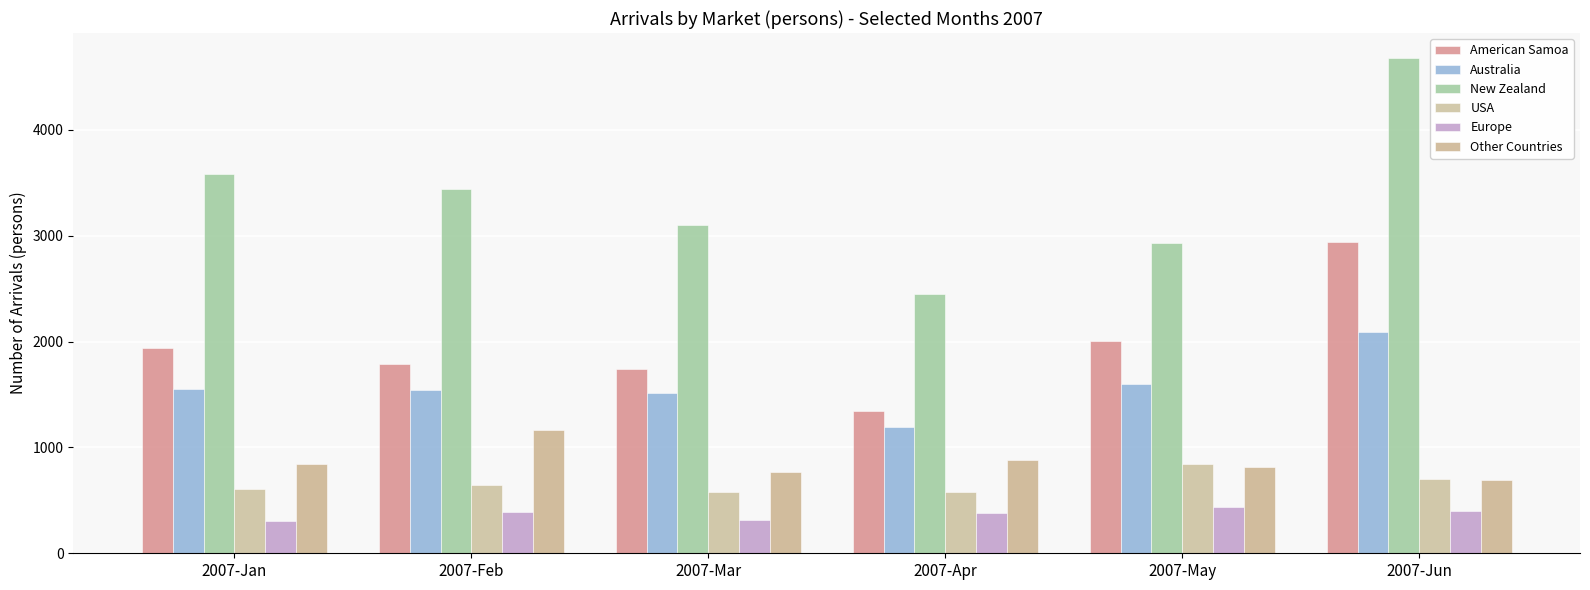

What is the smallest value displayed?

308